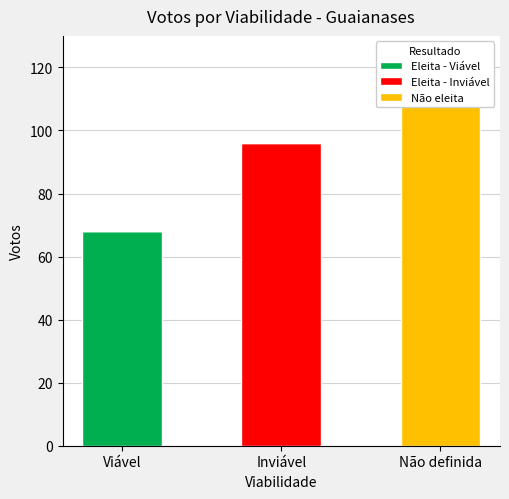

Reading right to left, list all the values displayed in this chart.

Eleita - Viável: 0	0	68
Eleita - Inviável: 0	96	0
Não eleita: 110	0	0